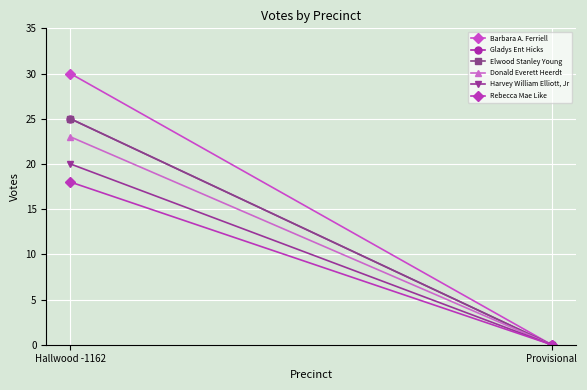

How many lines are shown in the chart?

6